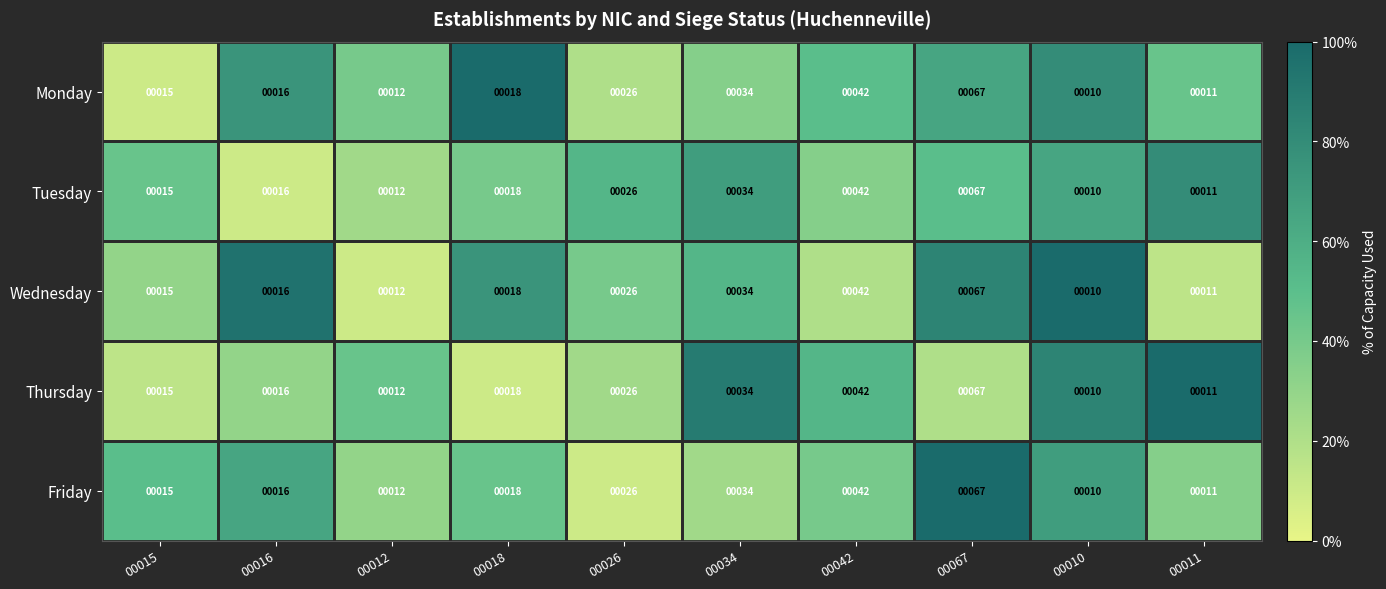

Where is Friday nearest to the value 38?

00034